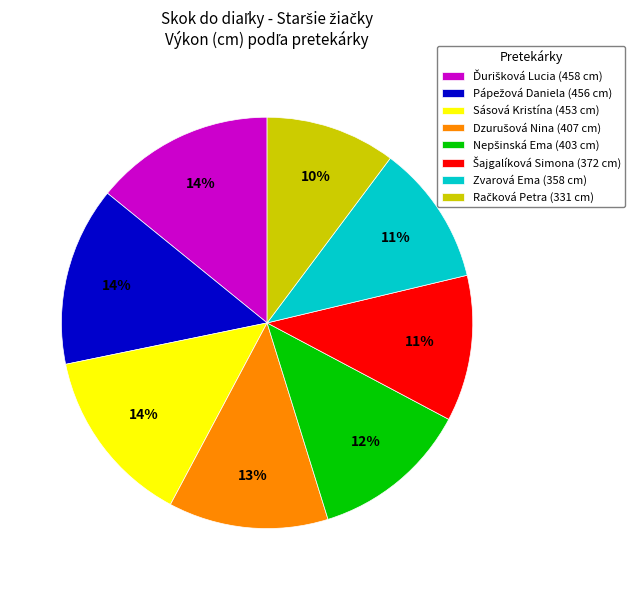

What is the ratio of the value at Sásová Kristína (453 cm) to the value at Zvarová Ema (358 cm)?

1.3